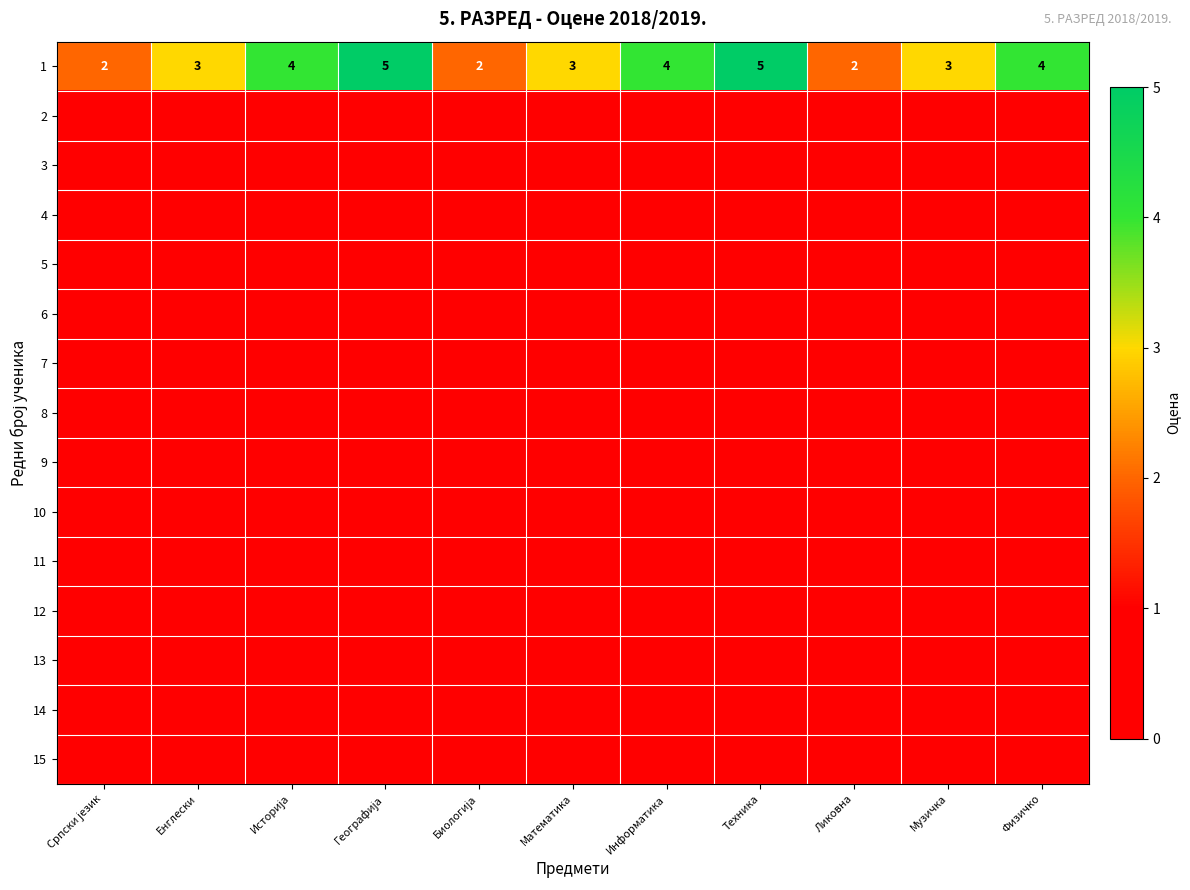

Which series has the widest spread of values?

1